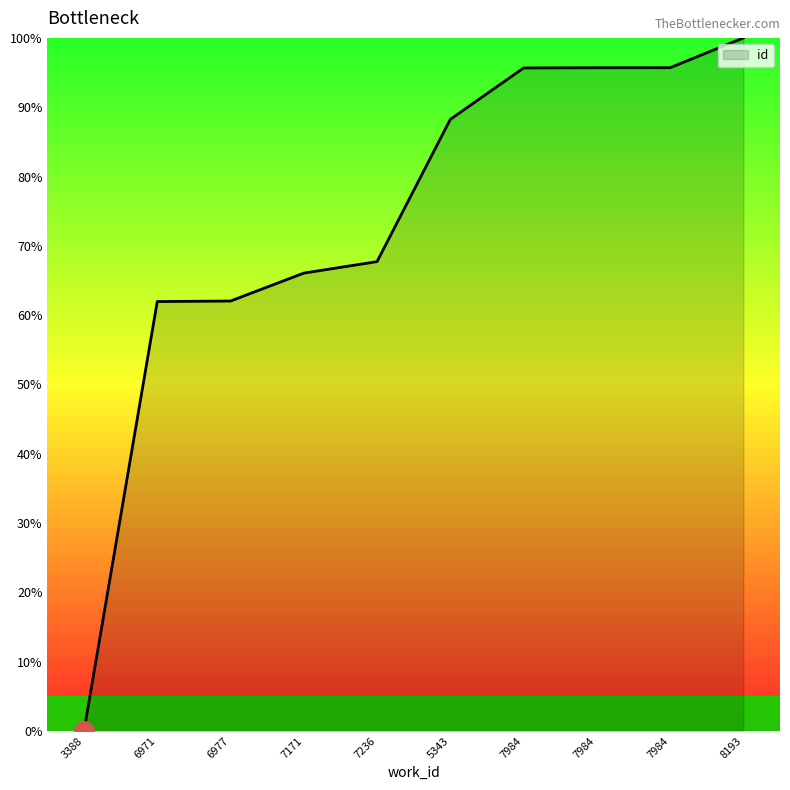

What is the label of the 2nd point from the left?

6971